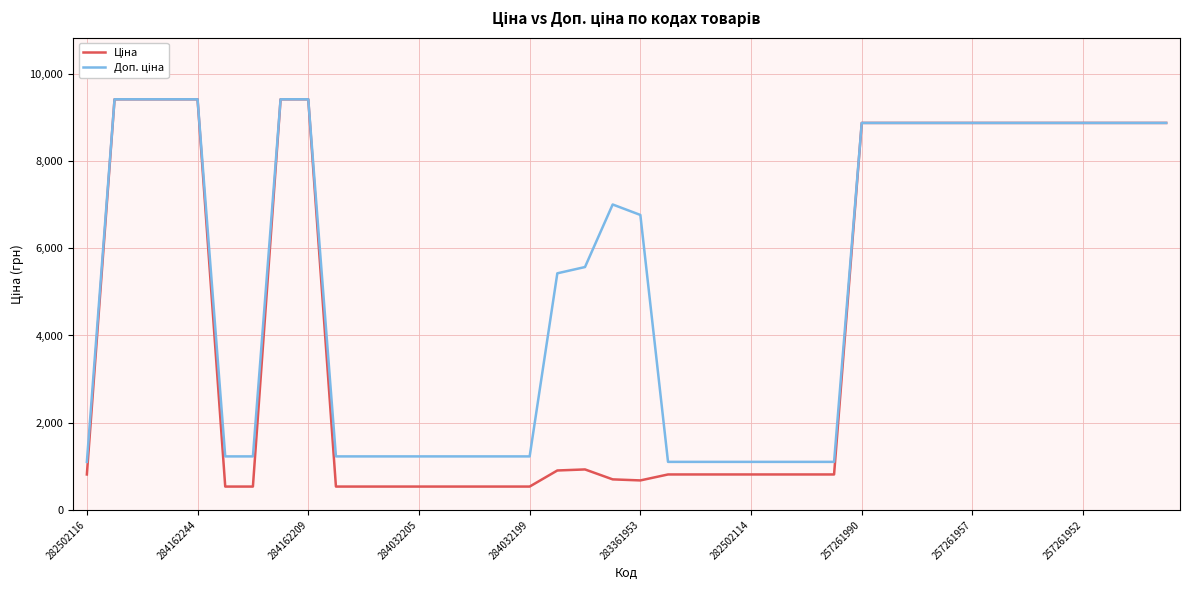

What is the minimum value shown in the chart?

535.4